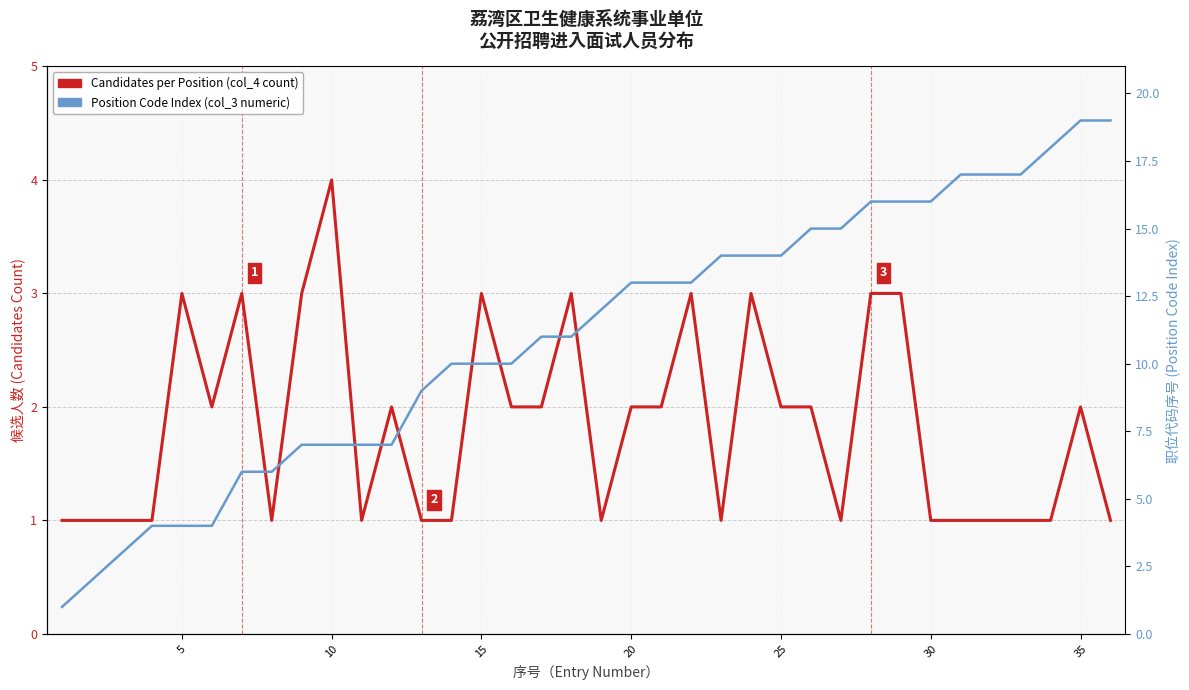

Reading right to left, extract all data points from this chart.

Candidates per Position (col_4 count): 1	2	1	1	1	1	1	3	3	1	2	2	3	1	3	2	2	1	3	2	2	3	1	1	2	1	4	3	1	3	2	3	1	1	1	1
Position Code Index (col_3 numeric): 19	19	18	17	17	17	16	16	16	15	15	14	14	14	13	13	13	12	11	11	10	10	10	9	7	7	7	7	6	6	4	4	4	3	2	1